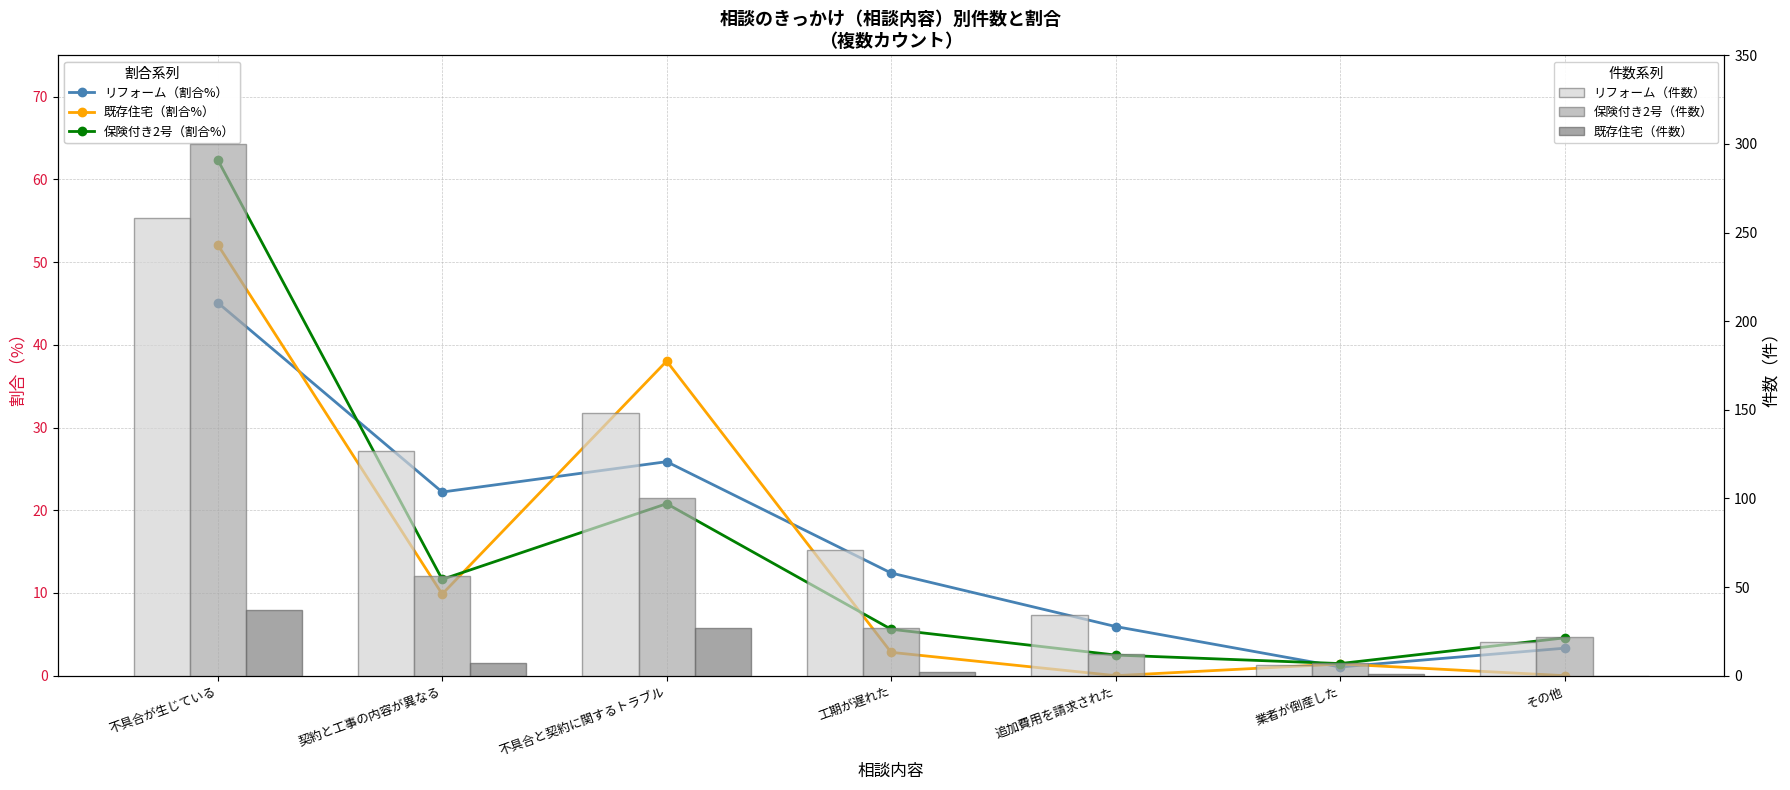

Which series has the largest range (max minus min)?

保険付き2号（件数）